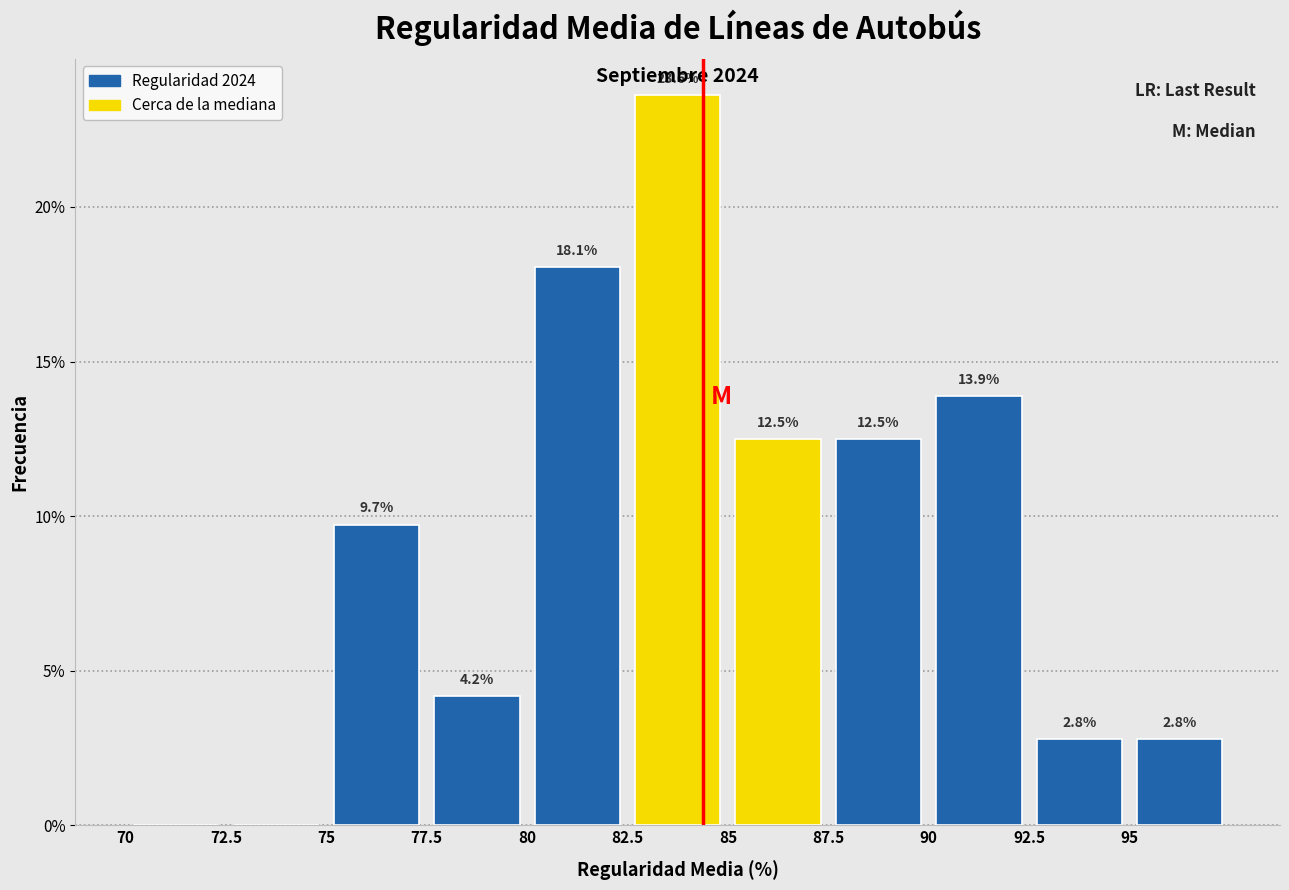

Which range on the x-axis has the tallest bar?

82.5 to 85.0